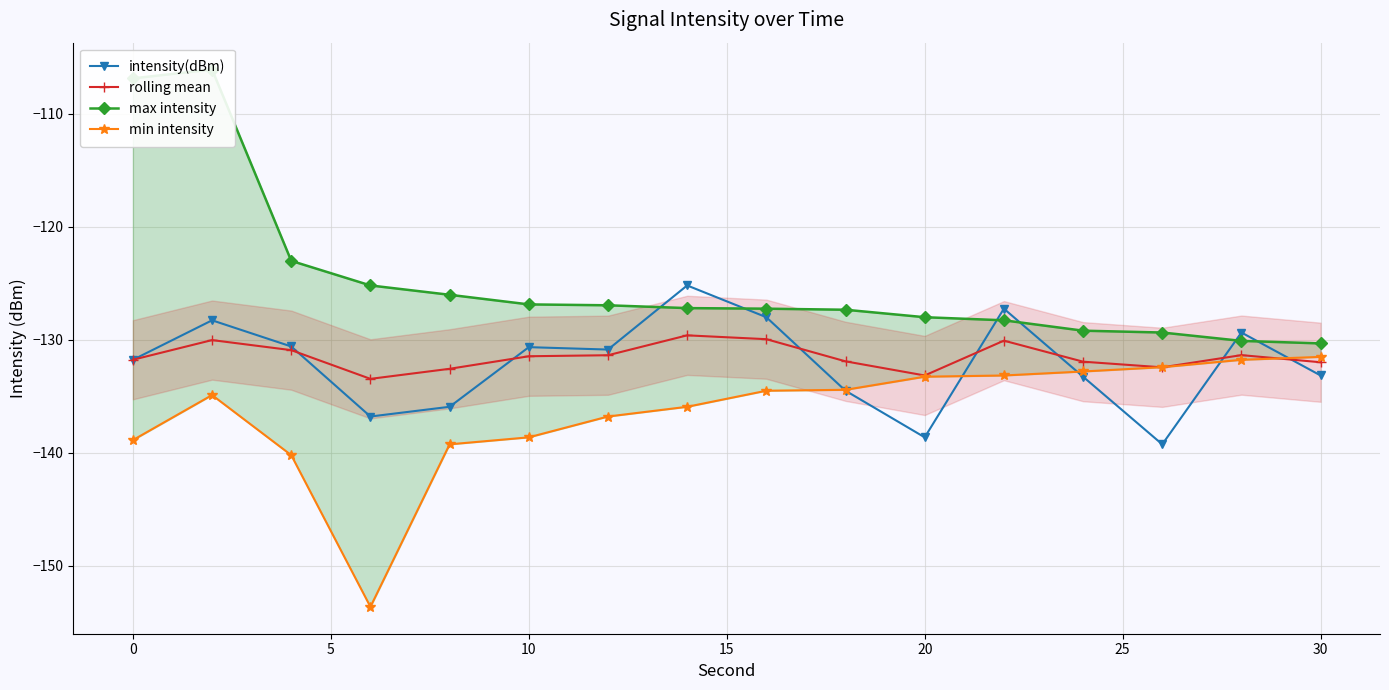

At how many categories does at least one series exceed -116?

2